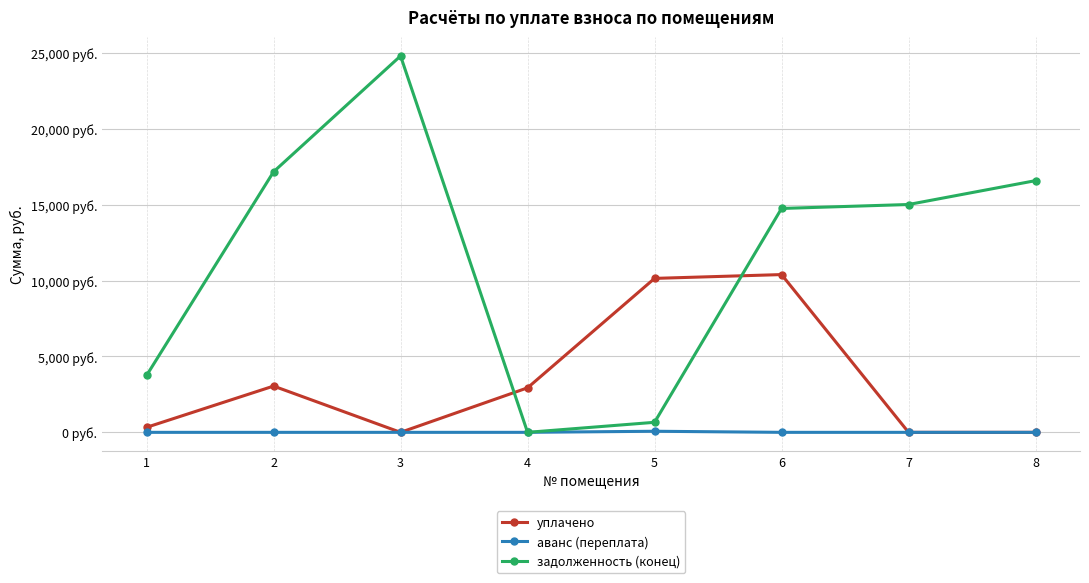

Rank the categories by задолженность (конец) value from lowest to highest.

4, 5, 1, 6, 7, 8, 2, 3